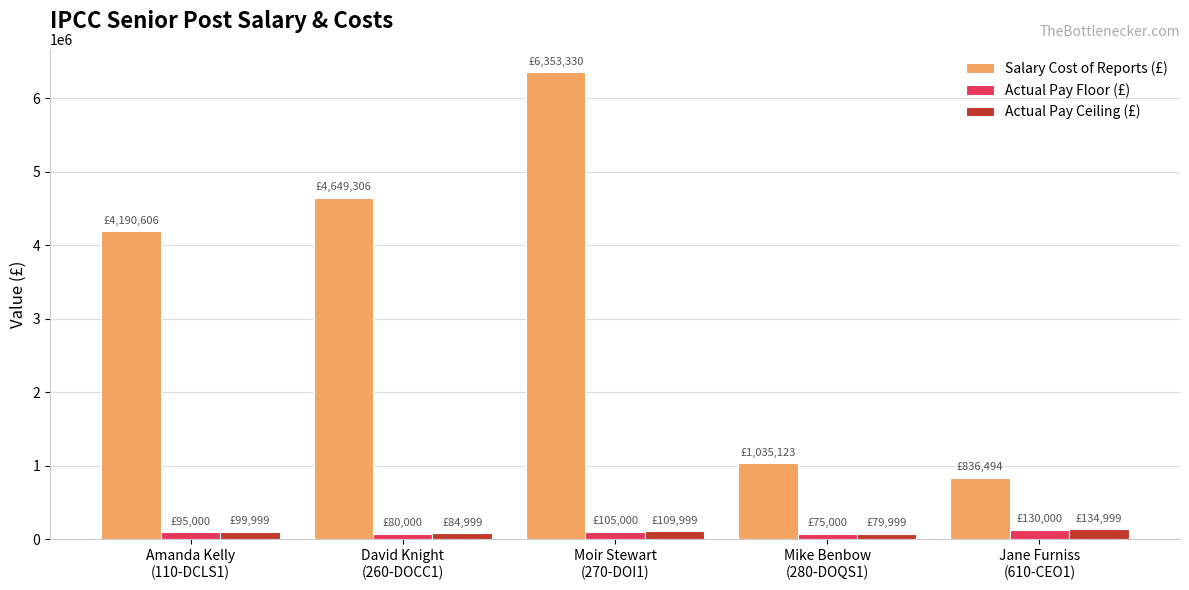

What is the sum of all Actual Pay Ceiling (£) values?

509995